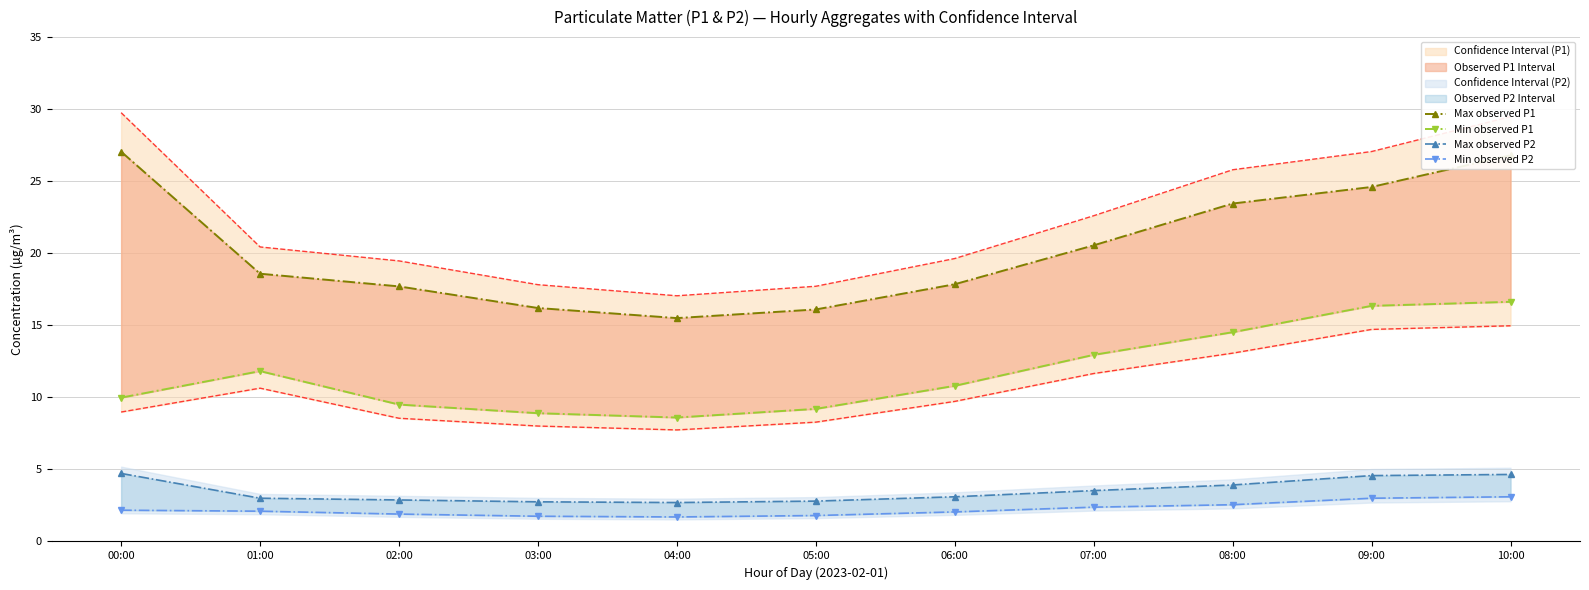

What is the label of the 2nd point from the right?

09:00